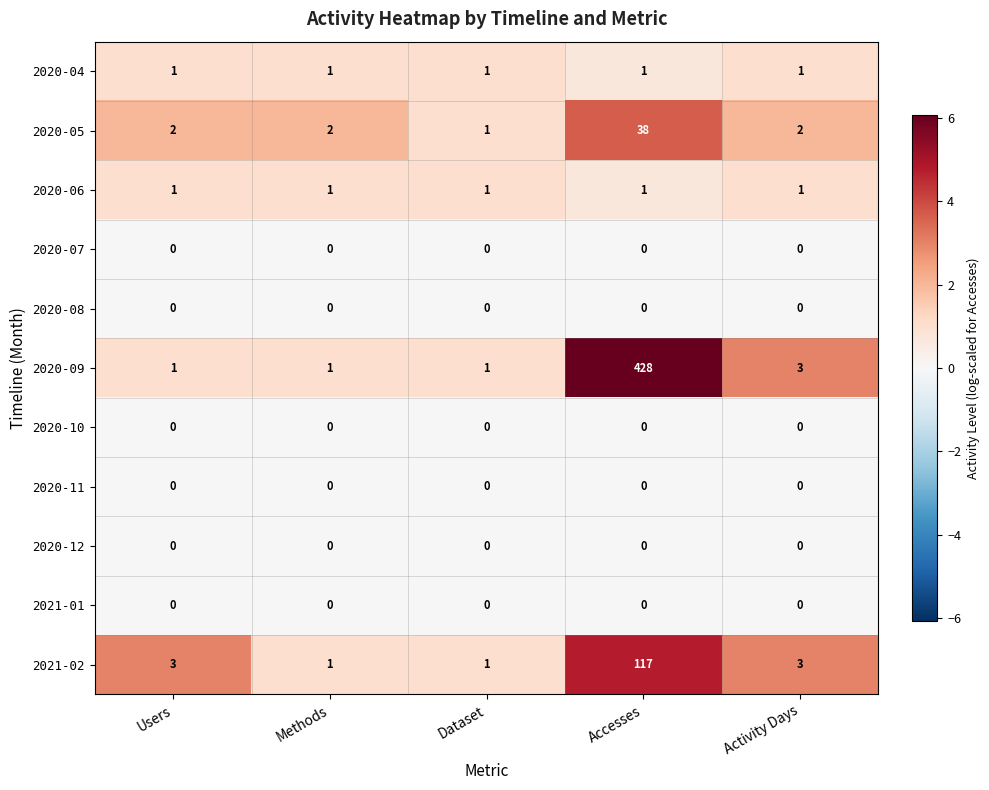

What is the total value across all series at Accesses?

585